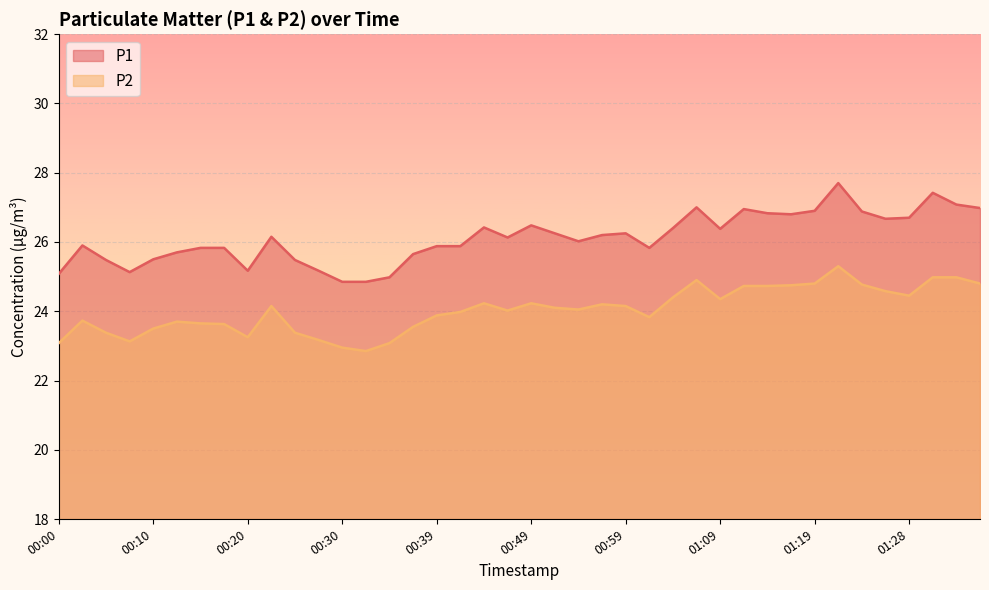

Which category has the lowest value across all series?

00:32